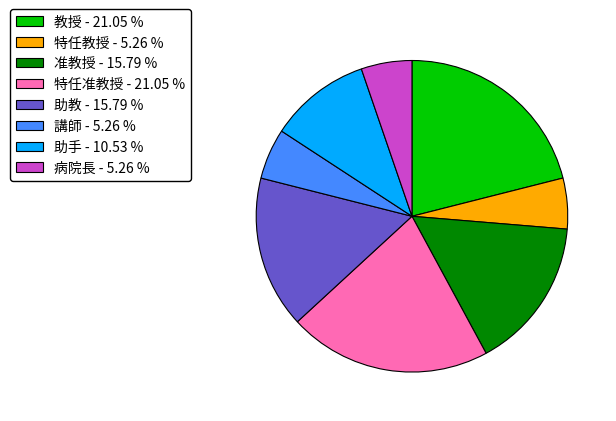

Combined, do 教授 and 特任教授 account for over 50%?

No